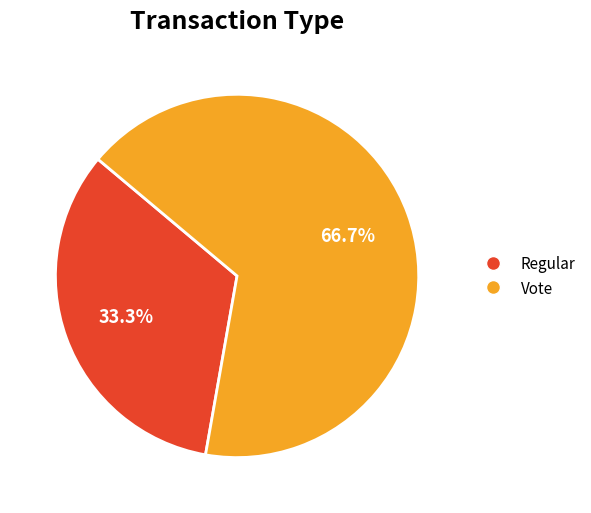

To the nearest percent, what is the difference between the largest and smallest slice percentages?

33%